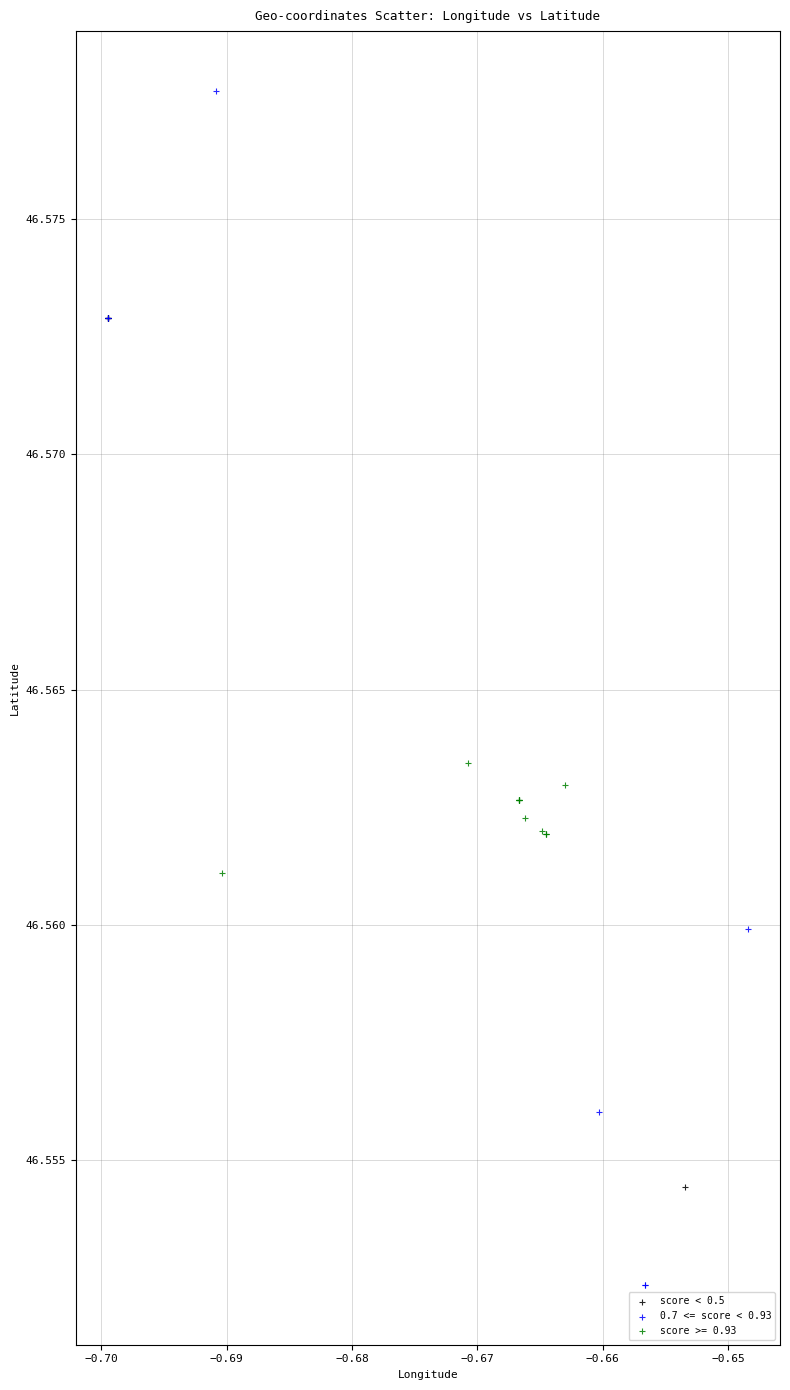

Which series has the widest spread of Y values?

0.7 <= score < 0.93